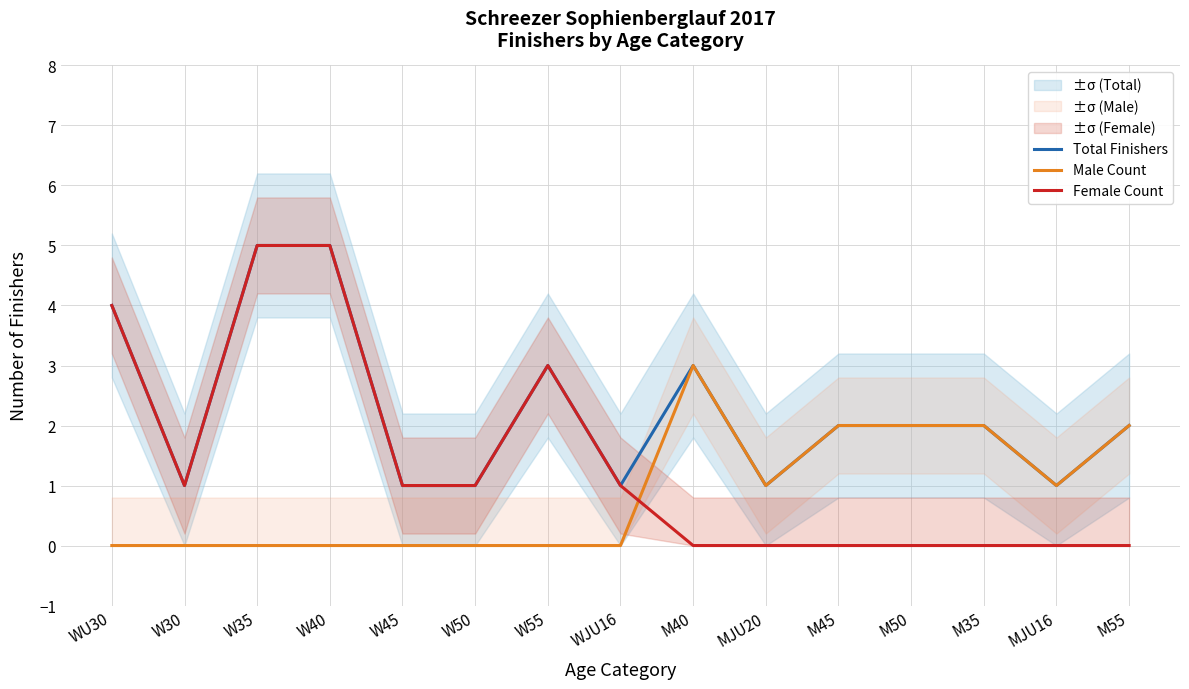

Reading left to right, transcribe all the data shown in this chart.

Total Finishers: 4	1	5	5	1	1	3	1	3	1	2	2	2	1	2
Male Count: 0	0	0	0	0	0	0	0	3	1	2	2	2	1	2
Female Count: 4	1	5	5	1	1	3	1	0	0	0	0	0	0	0